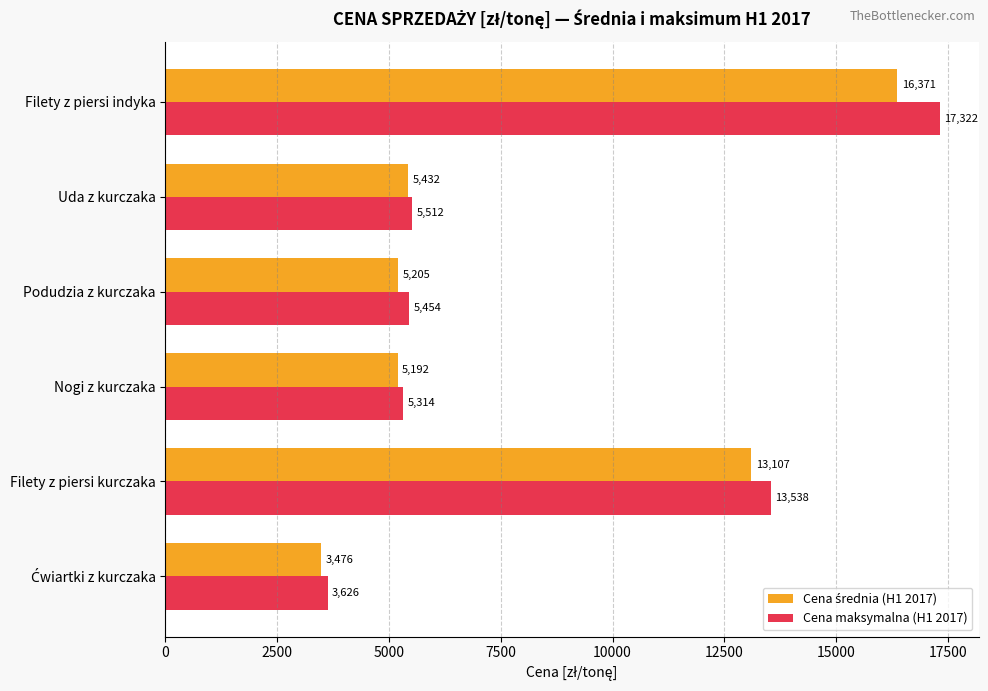

Which series has the widest spread of values?

Cena maksymalna (H1 2017)